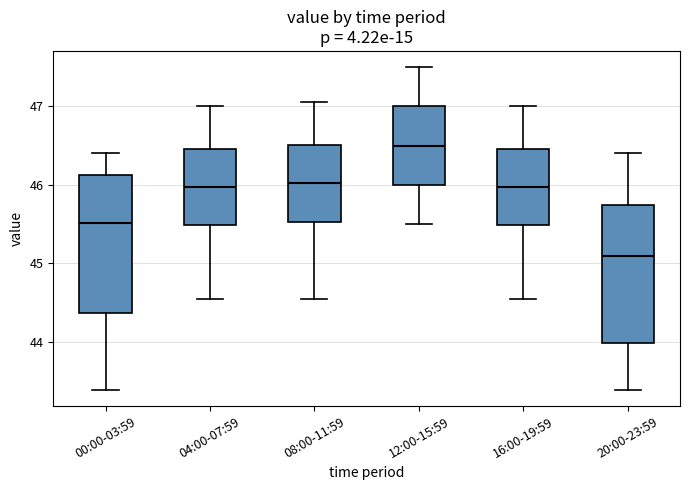

Where does the lower whisker of the box for 16:00-19:59 end on the y-axis? The values are not printed on the chart, so give them approximately, as read against the axis.

44.6